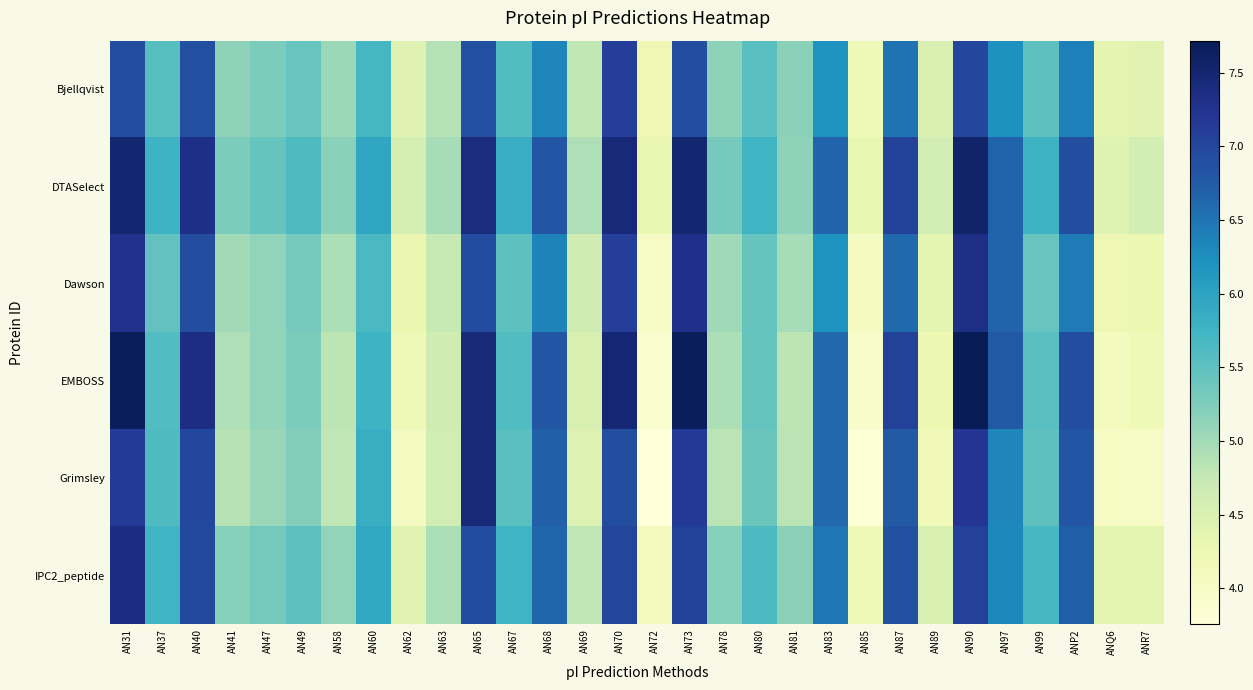

Which series has the largest range (max minus min)?

EMBOSS